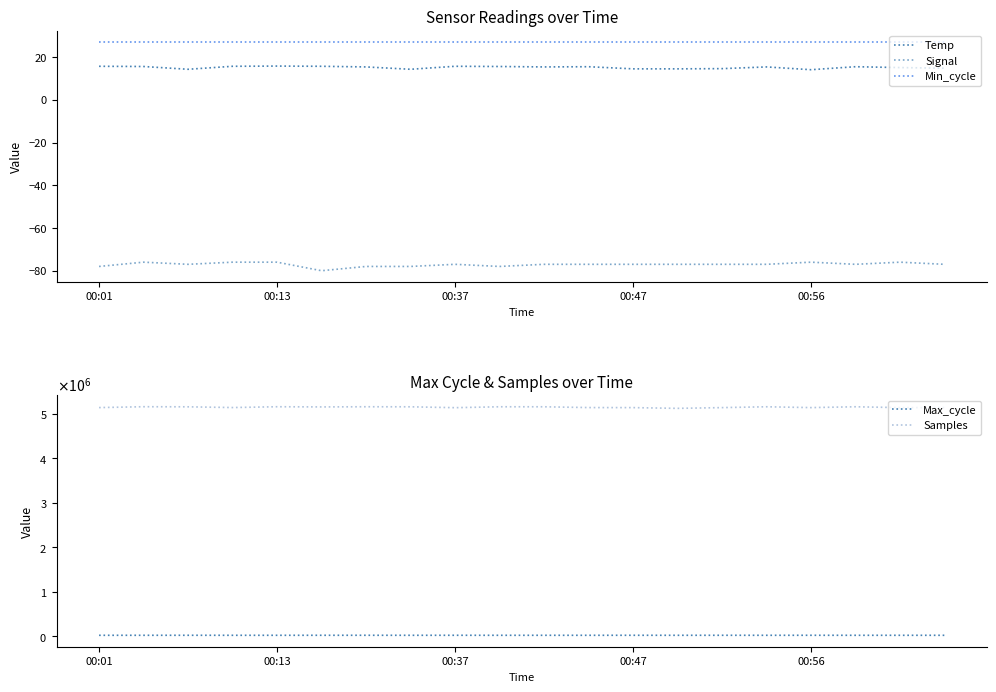

What value does the Min_cycle series have at 6?

27.0